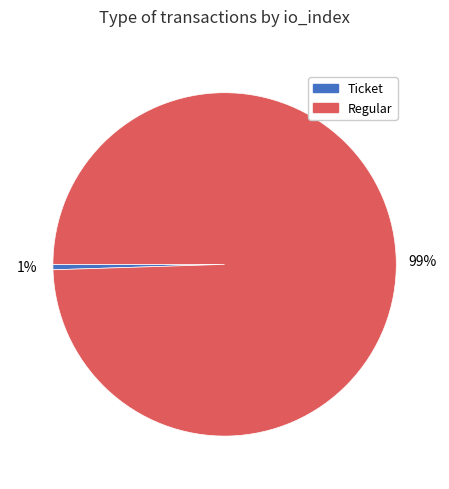

To the nearest percent, what is the average slice percentage?

50%